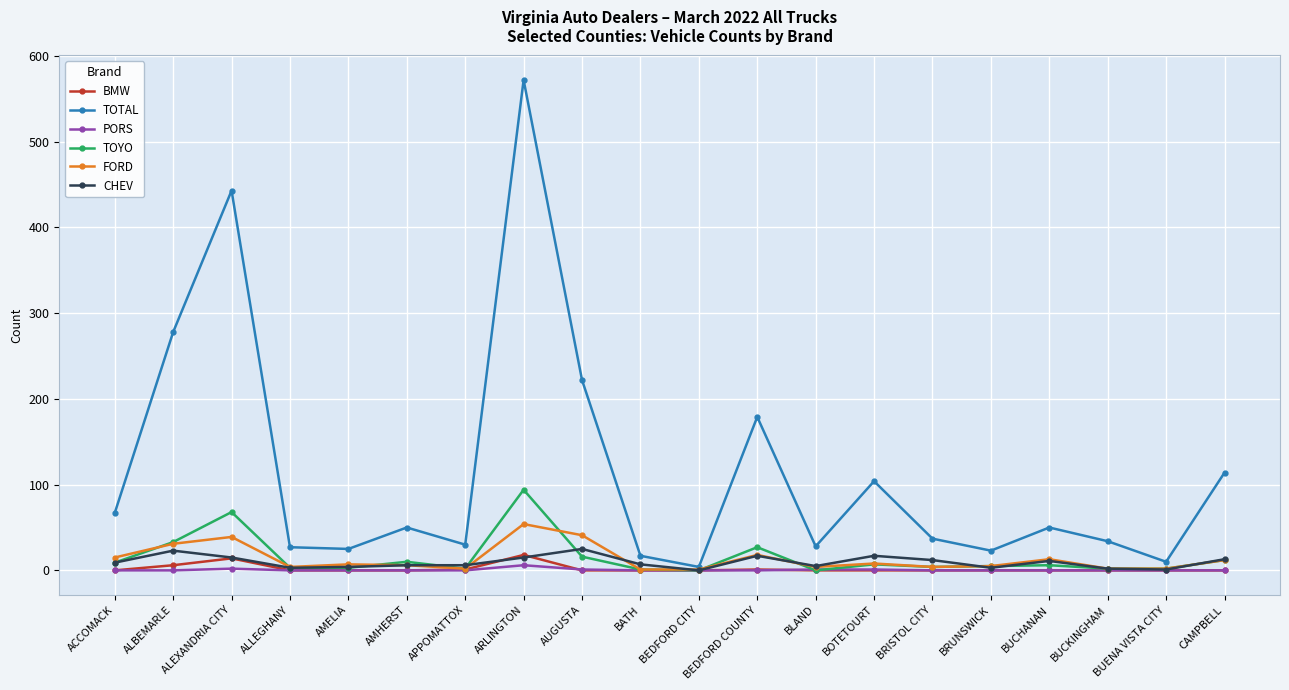

Which series changed the most between ALBEMARLE and ALEXANDRIA CITY?

TOTAL